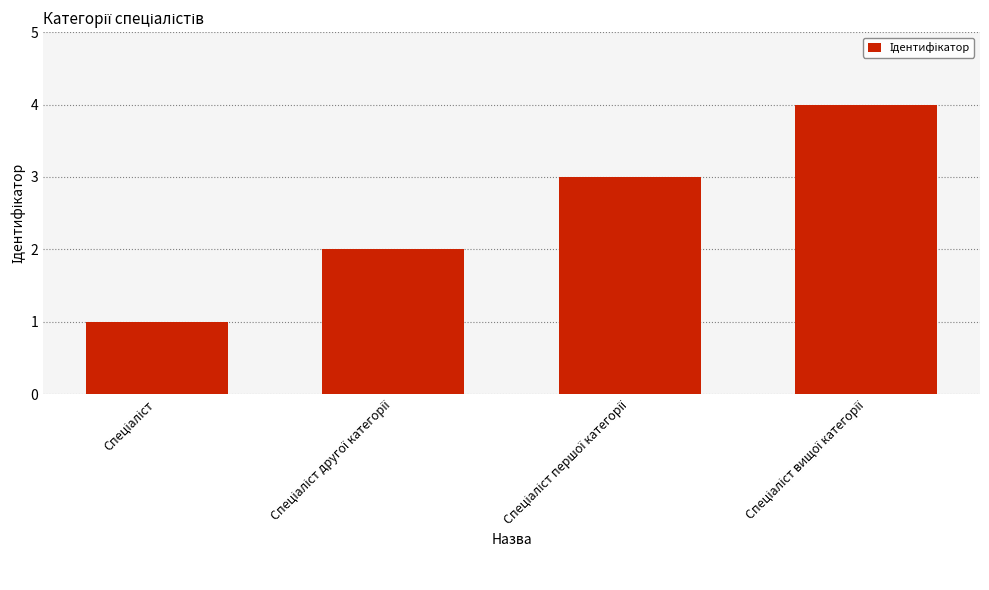

How many data points are less than 3?

2